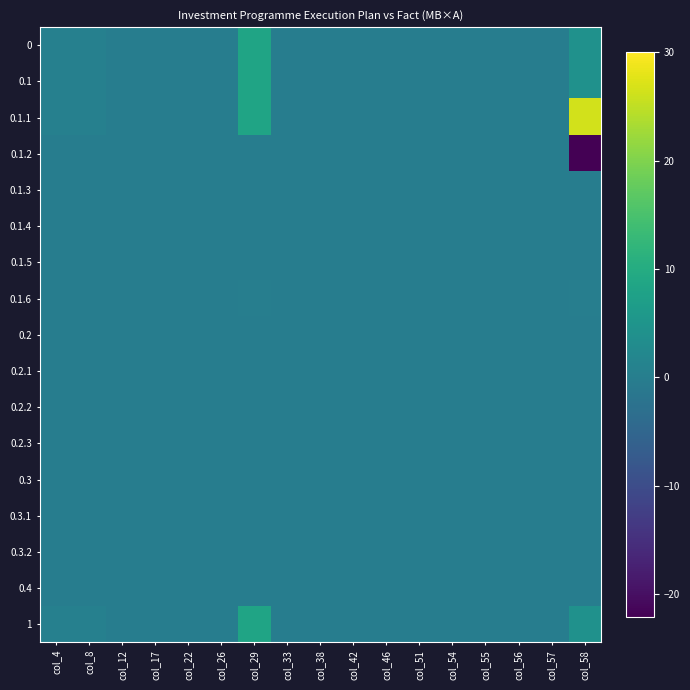

Reading left to right, extract all data points from this chart.

0: col_4=0.5	col_8=0.5	col_12=0.0	col_17=0.0	col_22=0.0	col_26=0.0	col_29=8.2	col_33=0.0	col_38=0.0	col_42=0.0	col_46=0.0	col_51=0.0	col_54=0.0	col_55=0.0	col_56=0.0	col_57=0.0	col_58=4.3
0.1: col_4=0.5	col_8=0.5	col_12=0.0	col_17=0.0	col_22=0.0	col_26=0.0	col_29=8.2	col_33=0.0	col_38=0.0	col_42=0.0	col_46=0.0	col_51=0.0	col_54=0.0	col_55=0.0	col_56=0.0	col_57=0.0	col_58=4.3
0.1.1: col_4=0.5	col_8=0.5	col_12=0.0	col_17=0.0	col_22=0.0	col_26=0.0	col_29=8.2	col_33=0.0	col_38=0.0	col_42=0.0	col_46=0.0	col_51=0.0	col_54=0.0	col_55=0.0	col_56=0.0	col_57=0.0	col_58=26.4
0.1.2: col_4=0.0	col_8=0.0	col_12=0.0	col_17=0.0	col_22=0.0	col_26=0.0	col_29=0.0	col_33=0.0	col_38=0.0	col_42=0.0	col_46=0.0	col_51=0.0	col_54=0.0	col_55=0.0	col_56=0.0	col_57=0.0	col_58=-22.2
0.1.3: col_4=0.0	col_8=0.0	col_12=0.0	col_17=0.0	col_22=0.0	col_26=0.0	col_29=0.0	col_33=0.0	col_38=0.0	col_42=0.0	col_46=0.0	col_51=0.0	col_54=0.0	col_55=0.0	col_56=0.0	col_57=0.0	col_58=0.0
0.1.4: col_4=0.0	col_8=0.0	col_12=0.0	col_17=0.0	col_22=0.0	col_26=0.0	col_29=0.0	col_33=0.0	col_38=0.0	col_42=0.0	col_46=0.0	col_51=0.0	col_54=0.0	col_55=0.0	col_56=0.0	col_57=0.0	col_58=0.0
0.1.5: col_4=0.0	col_8=0.0	col_12=0.0	col_17=0.0	col_22=0.0	col_26=0.0	col_29=0.0	col_33=0.0	col_38=0.0	col_42=0.0	col_46=0.0	col_51=0.0	col_54=0.0	col_55=0.0	col_56=0.0	col_57=0.0	col_58=0.0
0.1.6: col_4=0.0	col_8=0.0	col_12=0.0	col_17=0.0	col_22=0.0	col_26=0.0	col_29=0.1	col_33=0.0	col_38=0.0	col_42=0.0	col_46=0.0	col_51=0.0	col_54=0.0	col_55=0.0	col_56=0.0	col_57=0.0	col_58=0.1
0.2: col_4=0.0	col_8=0.0	col_12=0.0	col_17=0.0	col_22=0.0	col_26=0.0	col_29=0.0	col_33=0.0	col_38=0.0	col_42=0.0	col_46=0.0	col_51=0.0	col_54=0.0	col_55=0.0	col_56=0.0	col_57=0.0	col_58=0.0
0.2.1: col_4=0.0	col_8=0.0	col_12=0.0	col_17=0.0	col_22=0.0	col_26=0.0	col_29=0.0	col_33=0.0	col_38=0.0	col_42=0.0	col_46=0.0	col_51=0.0	col_54=0.0	col_55=0.0	col_56=0.0	col_57=0.0	col_58=0.0
0.2.2: col_4=0.0	col_8=0.0	col_12=0.0	col_17=0.0	col_22=0.0	col_26=0.0	col_29=0.0	col_33=0.0	col_38=0.0	col_42=0.0	col_46=0.0	col_51=0.0	col_54=0.0	col_55=0.0	col_56=0.0	col_57=0.0	col_58=0.0
0.2.3: col_4=0.0	col_8=0.0	col_12=0.0	col_17=0.0	col_22=0.0	col_26=0.0	col_29=0.0	col_33=0.0	col_38=0.0	col_42=0.0	col_46=0.0	col_51=0.0	col_54=0.0	col_55=0.0	col_56=0.0	col_57=0.0	col_58=0.0
0.3: col_4=0.0	col_8=0.0	col_12=0.0	col_17=0.0	col_22=0.0	col_26=0.0	col_29=0.0	col_33=0.0	col_38=0.0	col_42=0.0	col_46=0.0	col_51=0.0	col_54=0.0	col_55=0.0	col_56=0.0	col_57=0.0	col_58=0.0
0.3.1: col_4=0.0	col_8=0.0	col_12=0.0	col_17=0.0	col_22=0.0	col_26=0.0	col_29=0.0	col_33=0.0	col_38=0.0	col_42=0.0	col_46=0.0	col_51=0.0	col_54=0.0	col_55=0.0	col_56=0.0	col_57=0.0	col_58=0.0
0.3.2: col_4=0.0	col_8=0.0	col_12=0.0	col_17=0.0	col_22=0.0	col_26=0.0	col_29=0.0	col_33=0.0	col_38=0.0	col_42=0.0	col_46=0.0	col_51=0.0	col_54=0.0	col_55=0.0	col_56=0.0	col_57=0.0	col_58=0.0
0.4: col_4=0.0	col_8=0.0	col_12=0.0	col_17=0.0	col_22=0.0	col_26=0.0	col_29=0.0	col_33=0.0	col_38=0.0	col_42=0.0	col_46=0.0	col_51=0.0	col_54=0.0	col_55=0.0	col_56=0.0	col_57=0.0	col_58=0.0
1: col_4=0.5	col_8=0.5	col_12=0.0	col_17=0.0	col_22=0.0	col_26=0.0	col_29=8.2	col_33=0.0	col_38=0.0	col_42=0.0	col_46=0.0	col_51=0.0	col_54=0.0	col_55=0.0	col_56=0.0	col_57=0.0	col_58=4.3